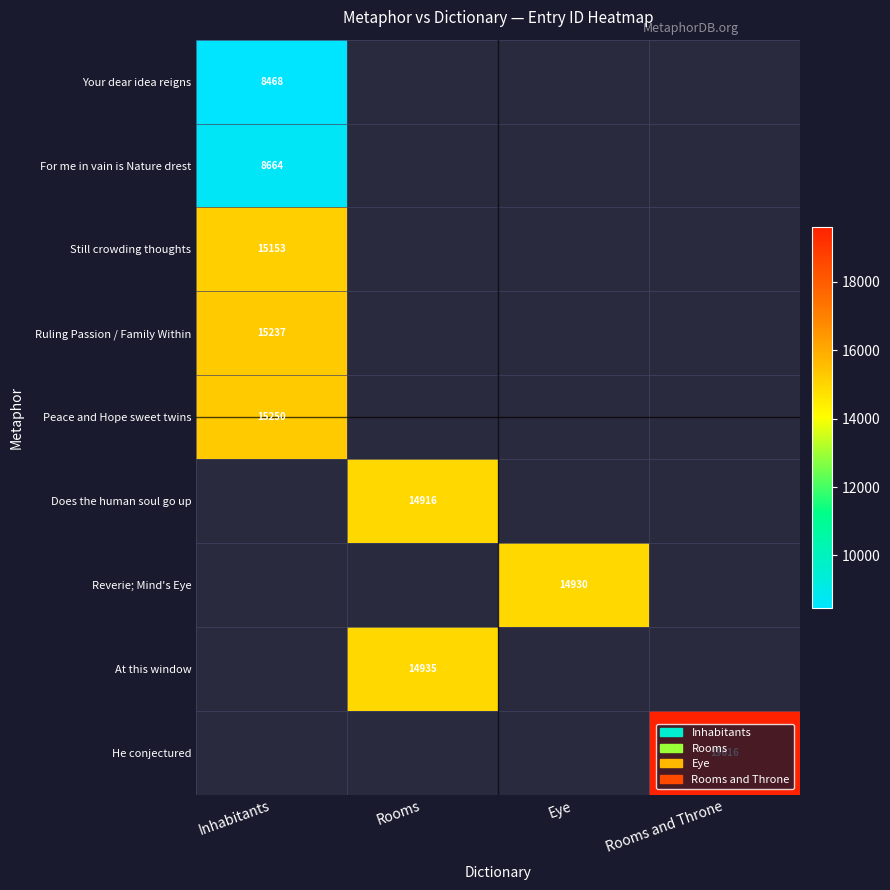

The value of Reverie; Mind's Eye at Eye is 23671.5. True or false?

False